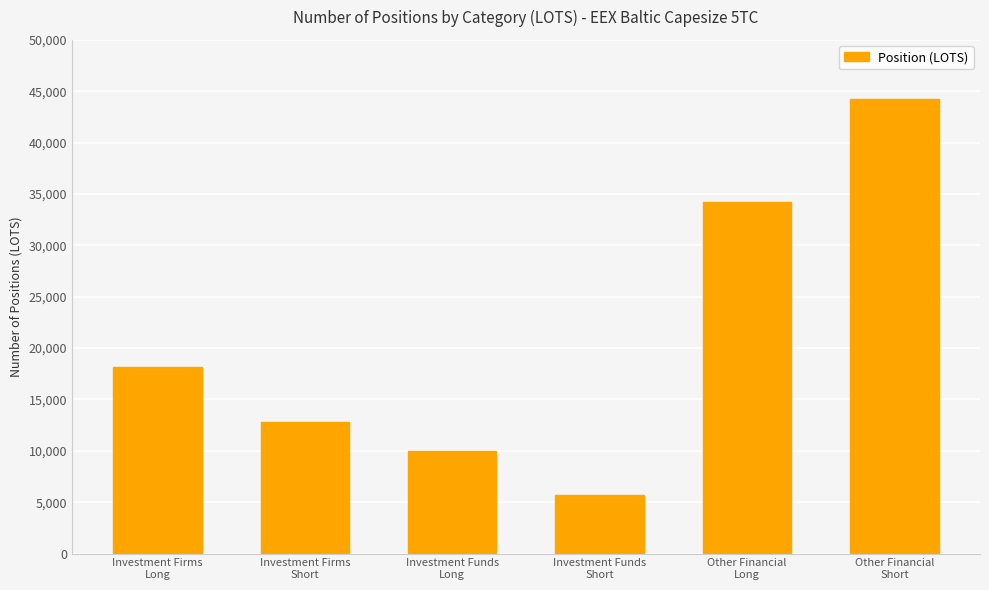

What is the maximum value shown in the chart?

44254.6